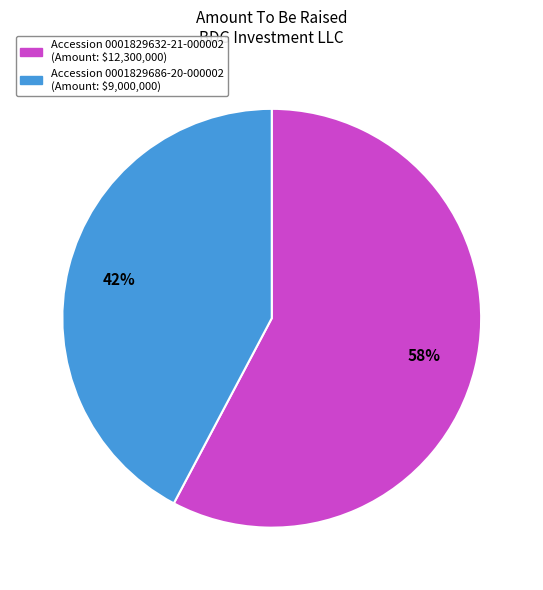

How many segments does this pie chart have?

2